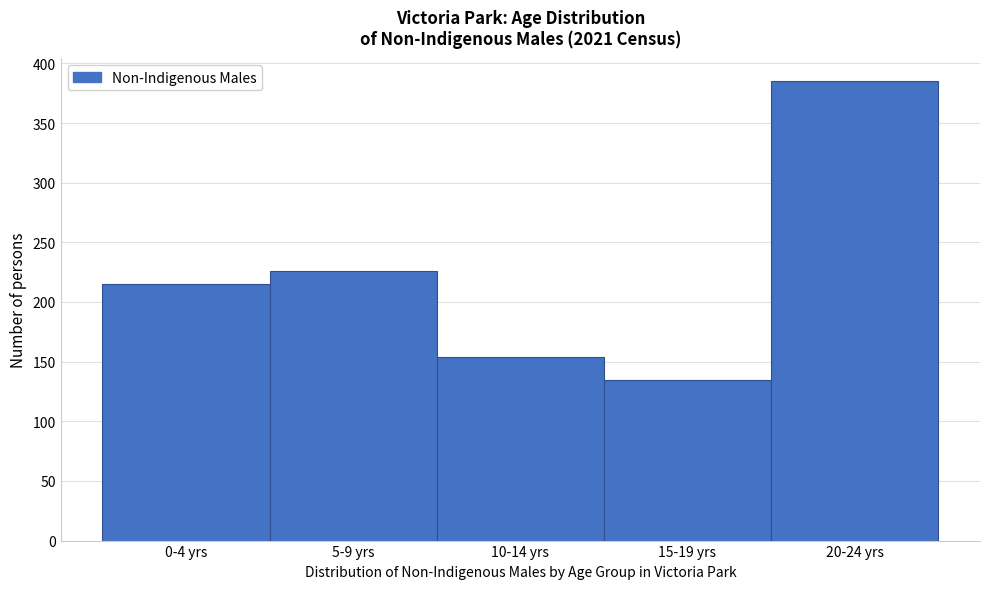

Reading right to left, what are all the values shown in this chart?

20-24 yrs=385	15-19 yrs=135	10-14 yrs=154	5-9 yrs=226	0-4 yrs=215